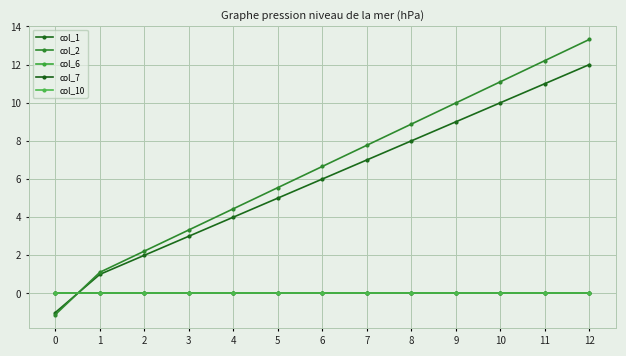

Reading left to right, extract all data points from this chart.

col_1: -1.0	1.0	2.0	3.0	4.0	5.0	6.0	7.0	8.0	9.0	10.0	11.0	12.0
col_2: -1.1	1.1	2.2	3.3	4.4	5.5	6.7	7.8	8.9	10.0	11.1	12.2	13.3
col_6: 0.0	0.0	0.0	0.0	0.0	0.0	0.0	0.0	0.0	0.0	0.0	0.0	0.0
col_7: 0.0	0.0	0.0	0.0	0.0	0.0	0.0	0.0	0.0	0.0	0.0	0.0	0.0
col_10: 0.0	0.0	0.0	0.0	0.0	0.0	0.0	0.0	0.0	0.0	0.0	0.0	0.0